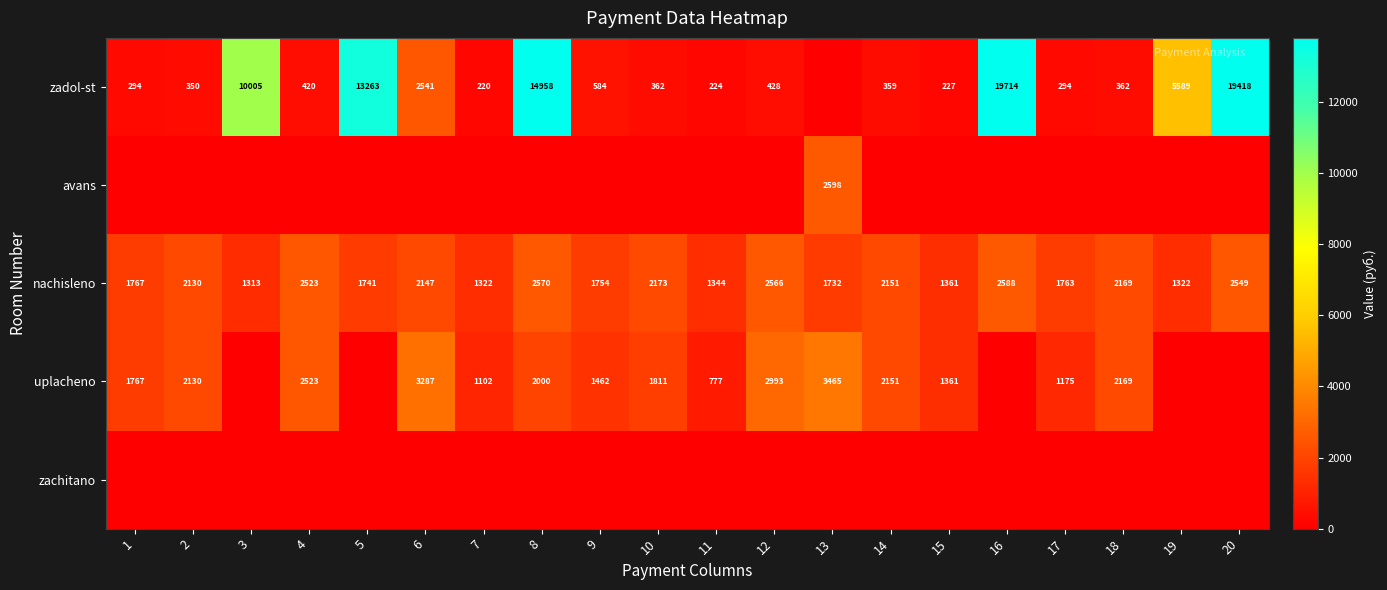

What is the sum of the zadol-st values at 20 and 14?

19777